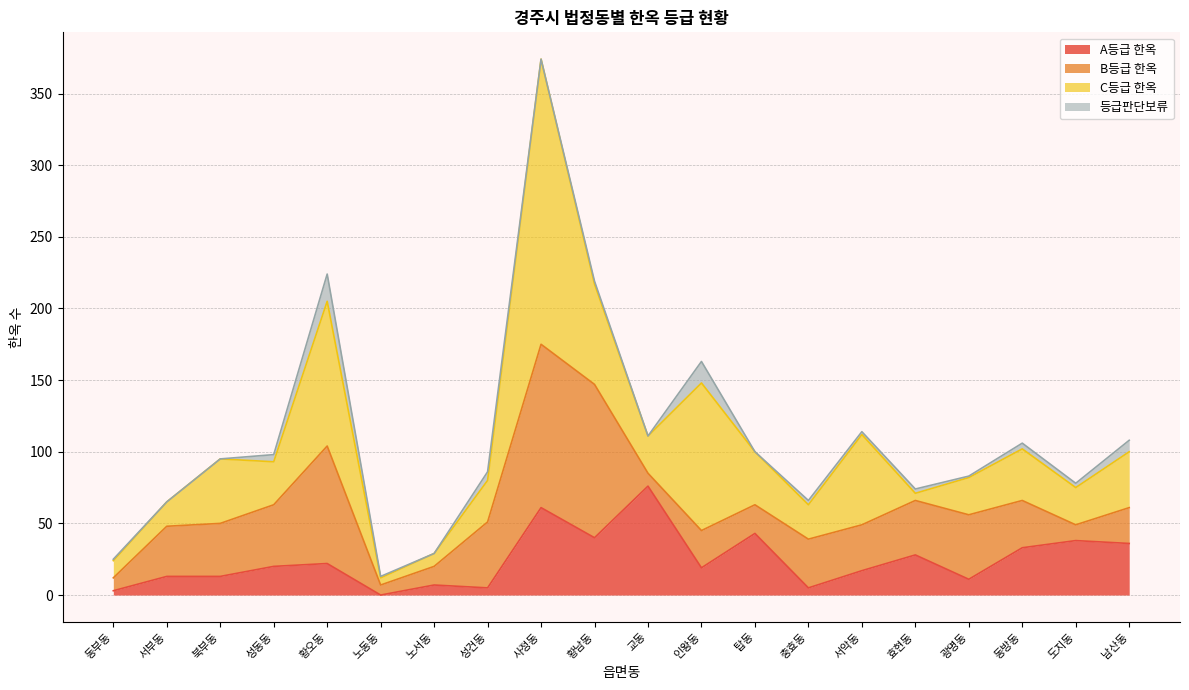

Rank the series by their average value, from lowest to highest.

등급판단보류, A등급 한옥, B등급 한옥, C등급 한옥